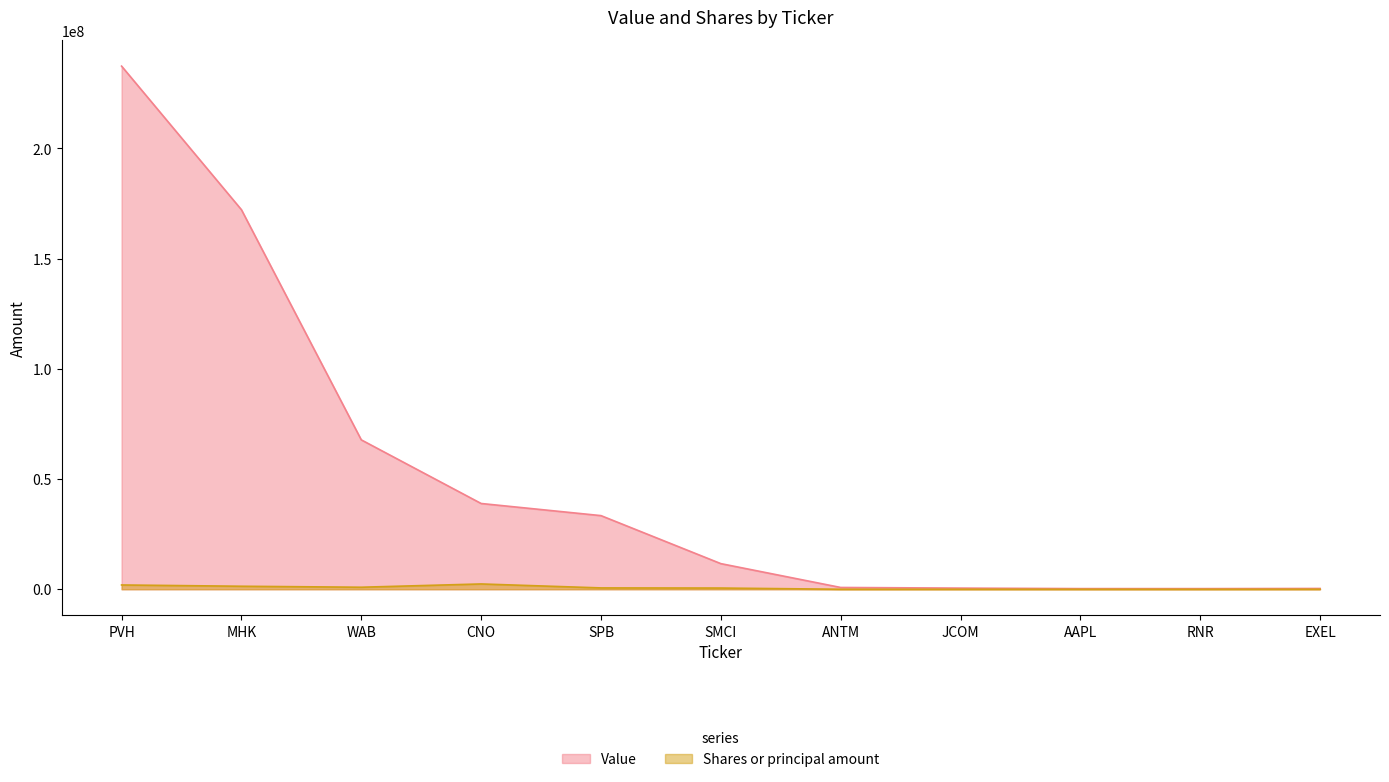

What is the difference between the highest and lowest values at ANTM?

809170